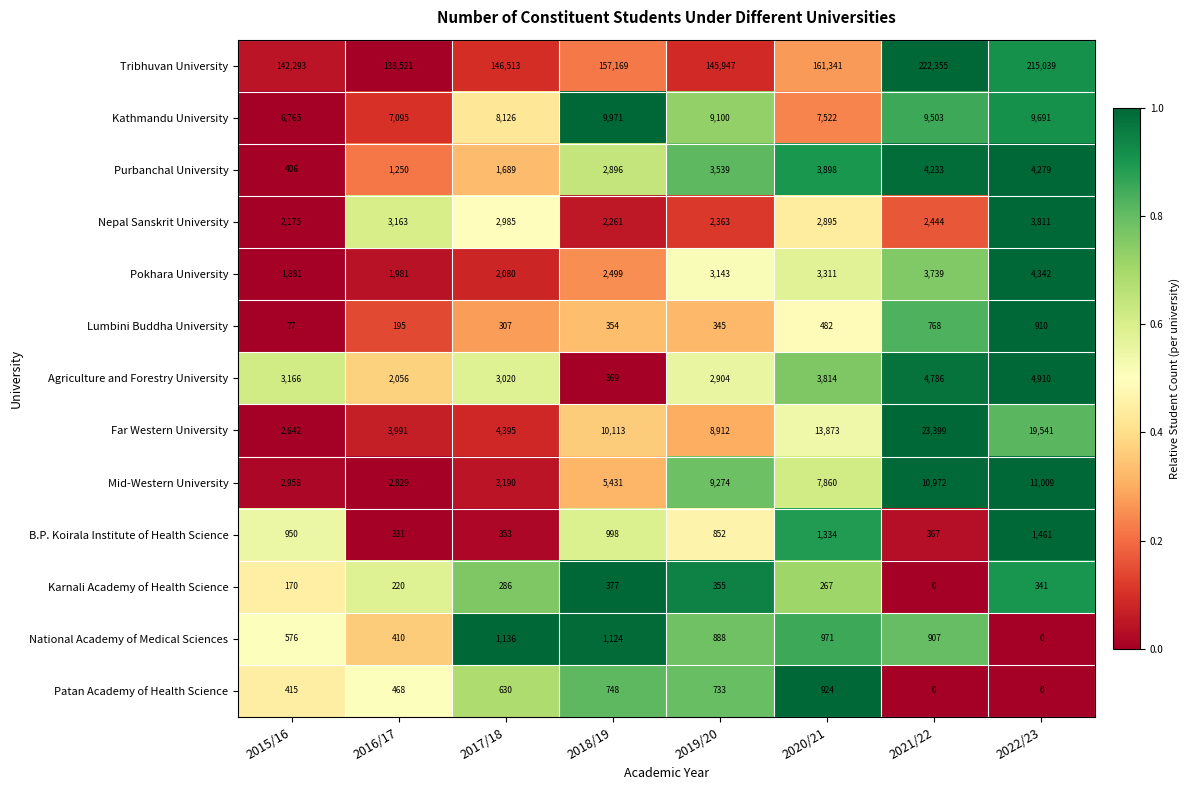

What is the greatest value displayed?

222355